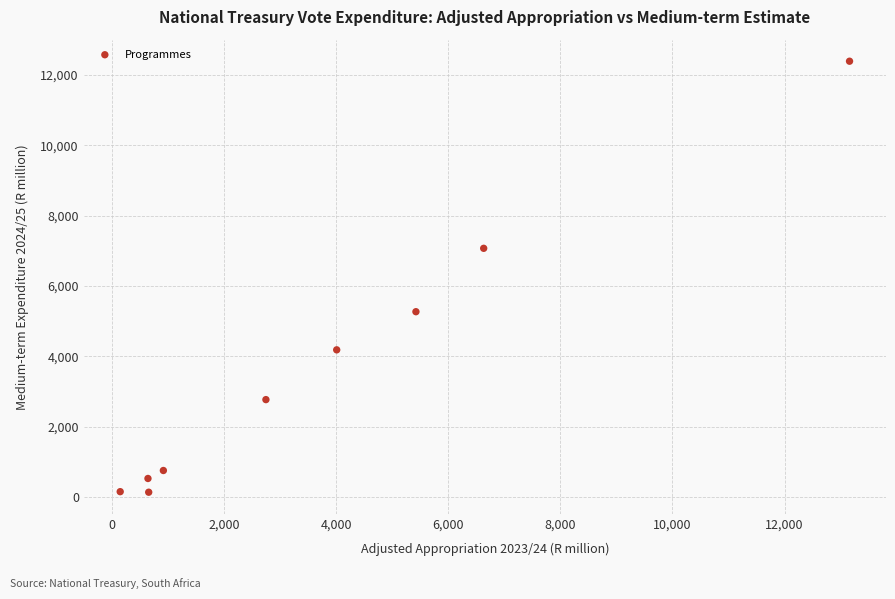

What Y value in the scatter plot is closest to 6260?

7068.1